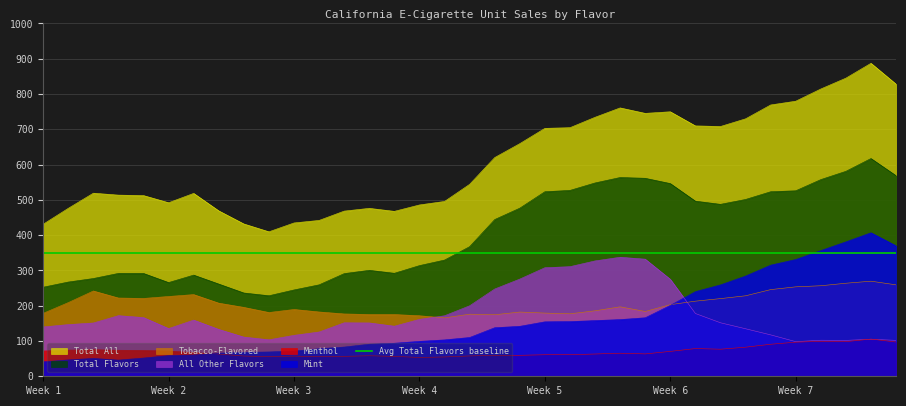

What is the maximum value for Total Flavors?

617.2